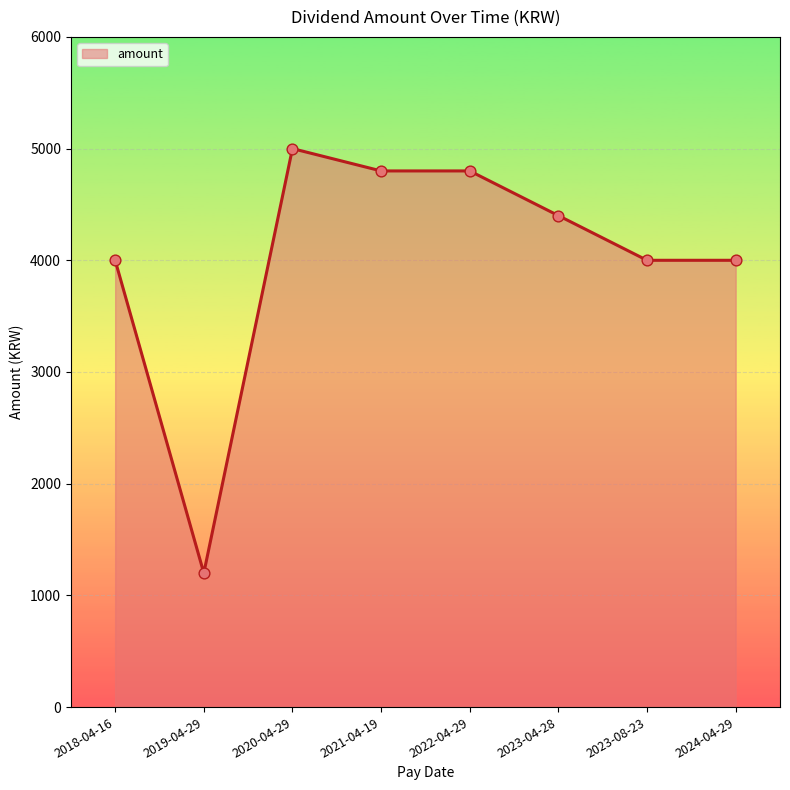

What is the change in value from 2018-04-16 to 2020-04-29?

+1000